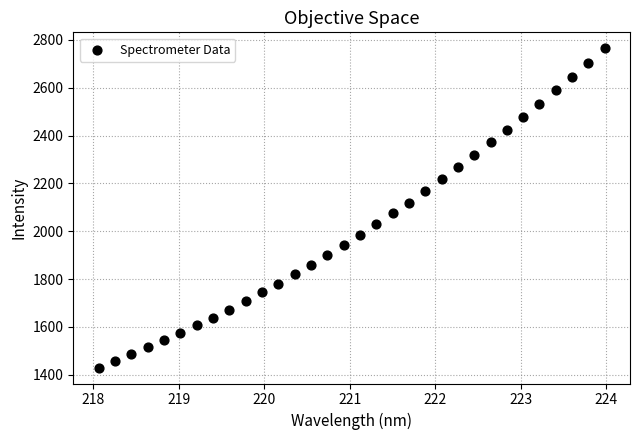

What is the range of Y values (max minus min)?

1334.2